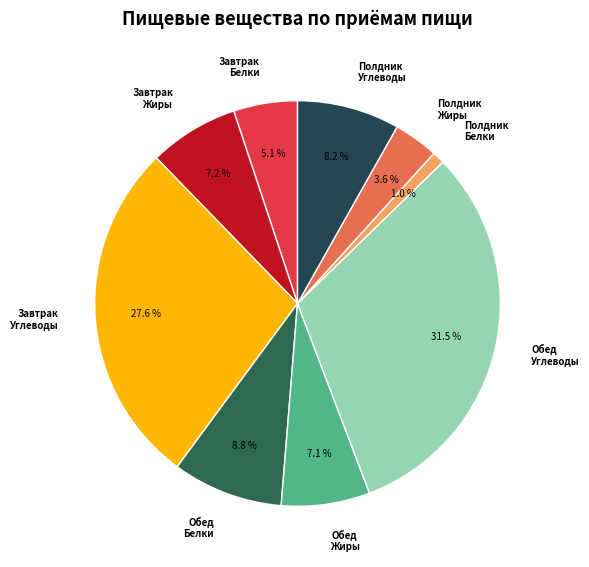

What percentage do Полдник Углеводы and Завтрак Углеводы together represent?

35.8%